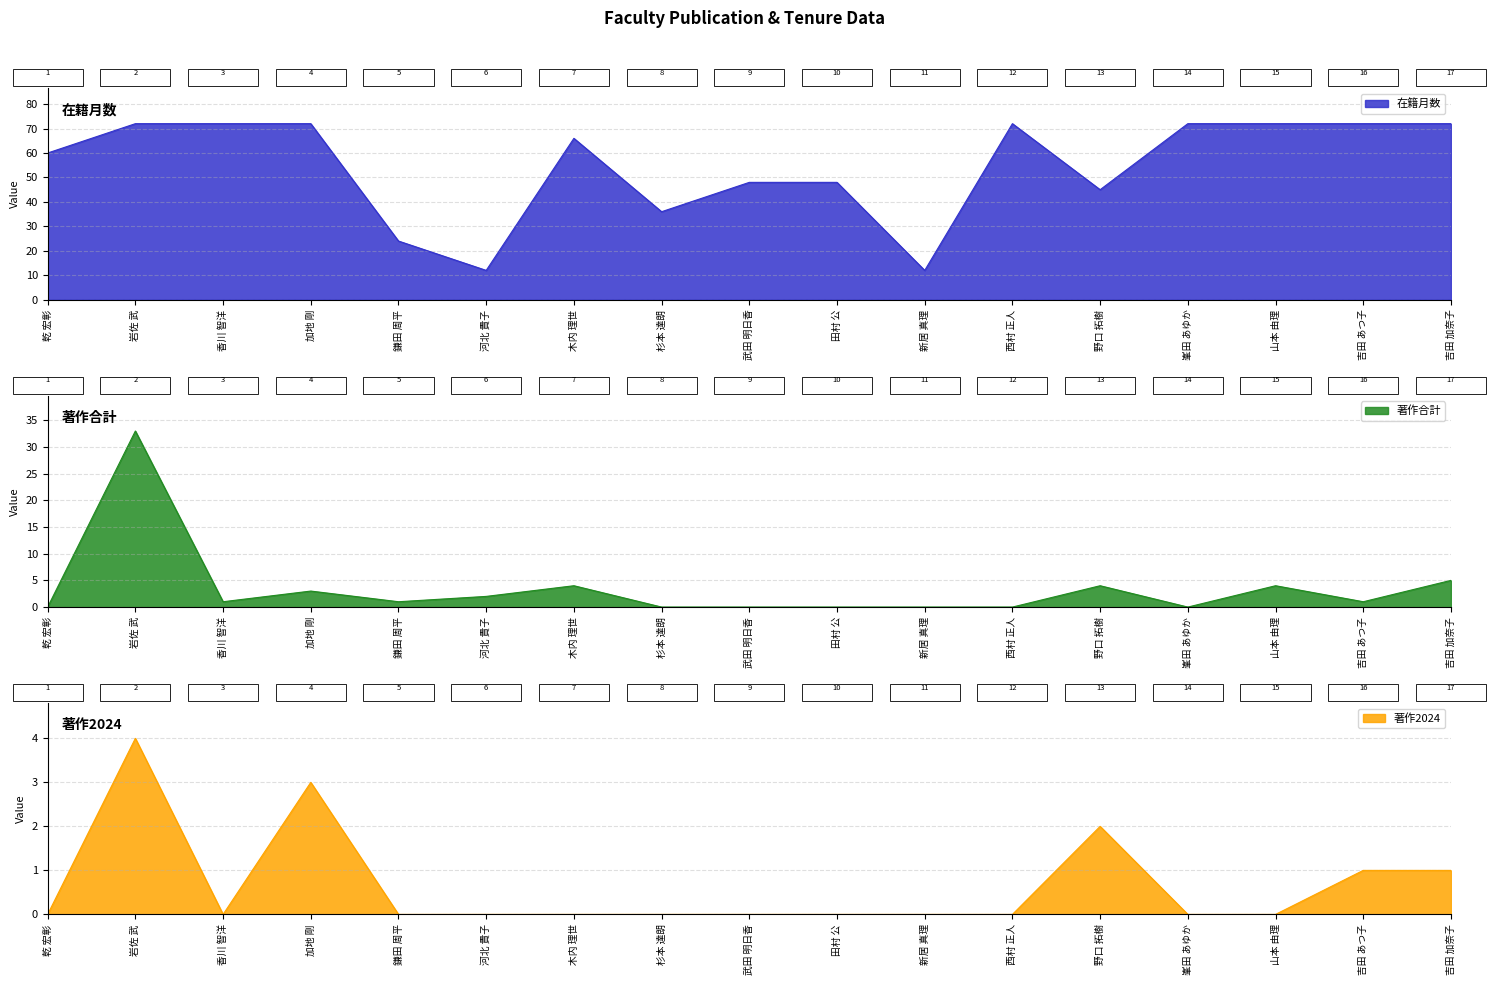

What is the value of the 在籍月数 point at the 9th from the left?

48